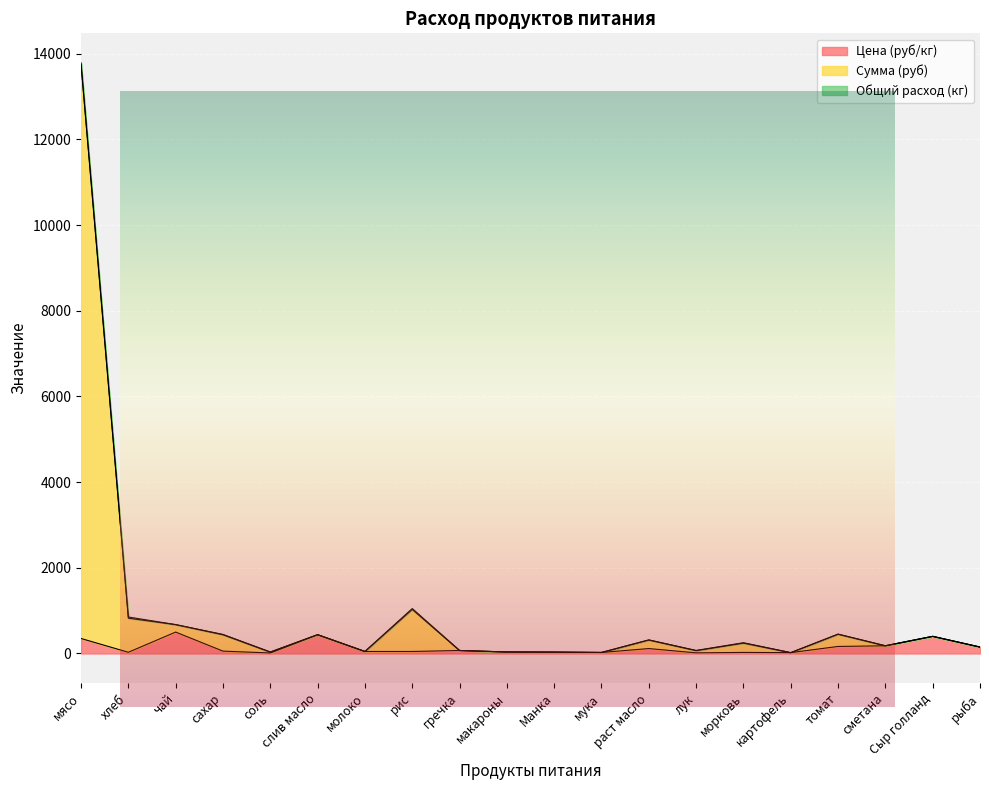

Is the value of Цена (руб/кг) at морковь greater than the value of Сумма (руб) at чай?

No